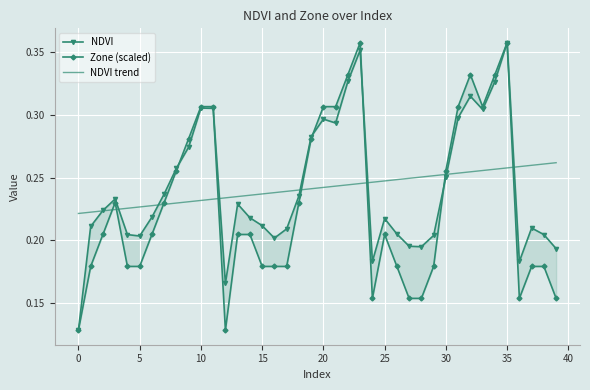

The NDVI trend series shows 0.1 at 15. True or false?

False